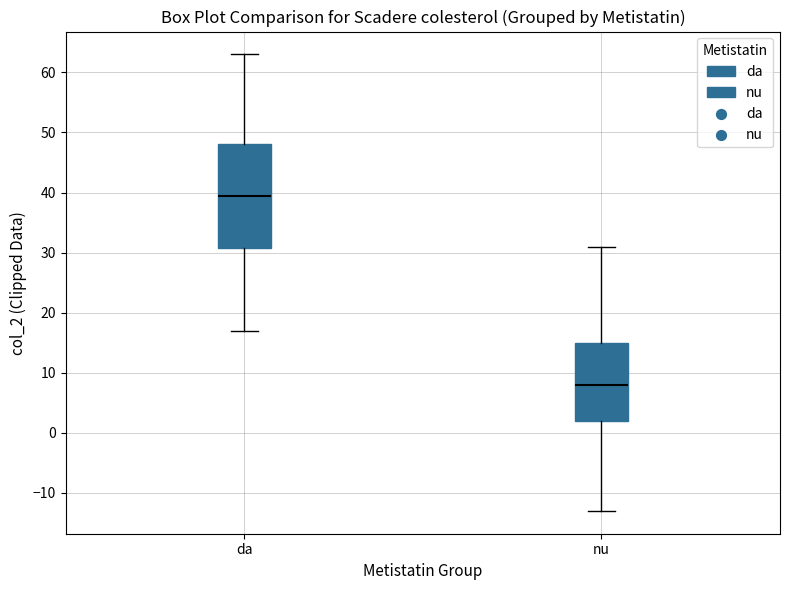

Reading left to right, transcribe this box plot: for each box, give where its median line is, the range the box spans, and where its two whiskers end, as read against the y-axis. The values are not printed on the chart, so give them approximately, as read against the axis.

da: median 40, box 31 to 48, whiskers 17 to 63
nu: median 8, box 2 to 15, whiskers -13 to 31